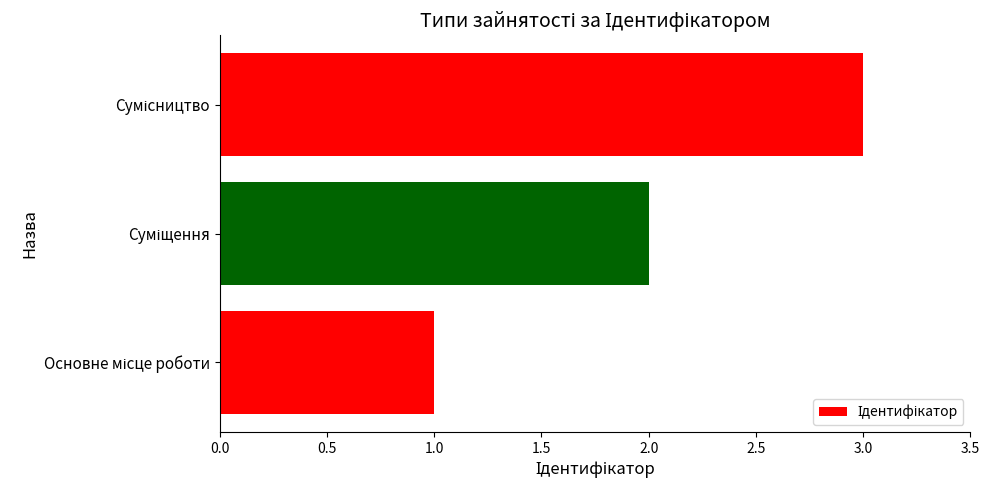

What is the sum of all values?

6